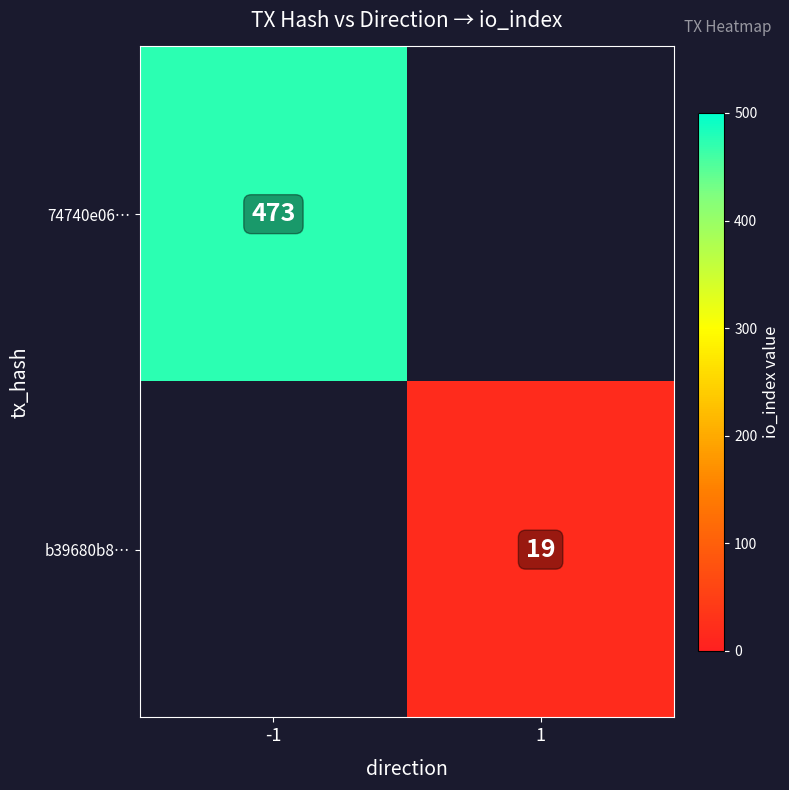

True or false: b39680b8… has a value of 19 at 1.

True